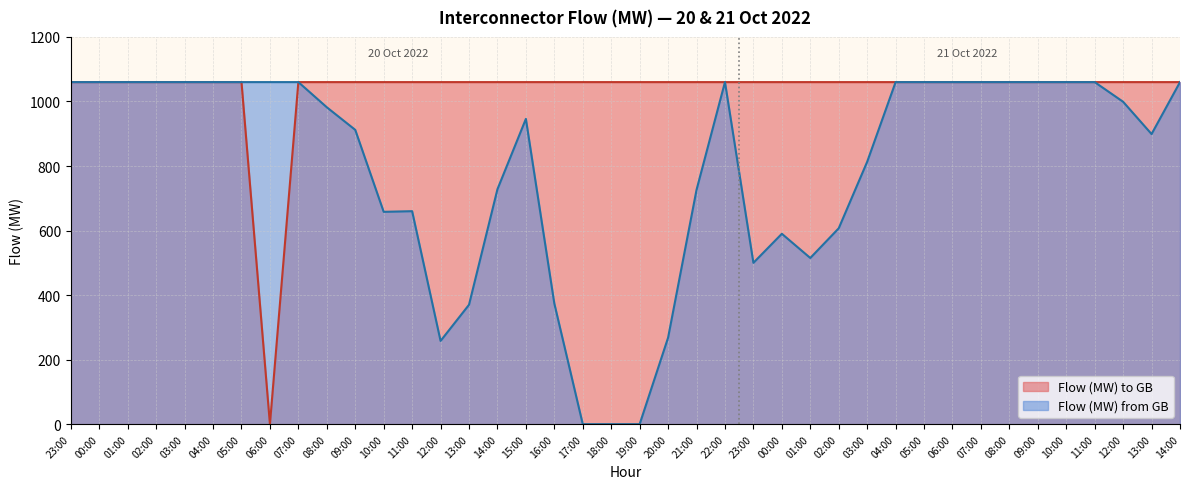

What value does the Flow (MW) to GB series have at 10:00?

1060